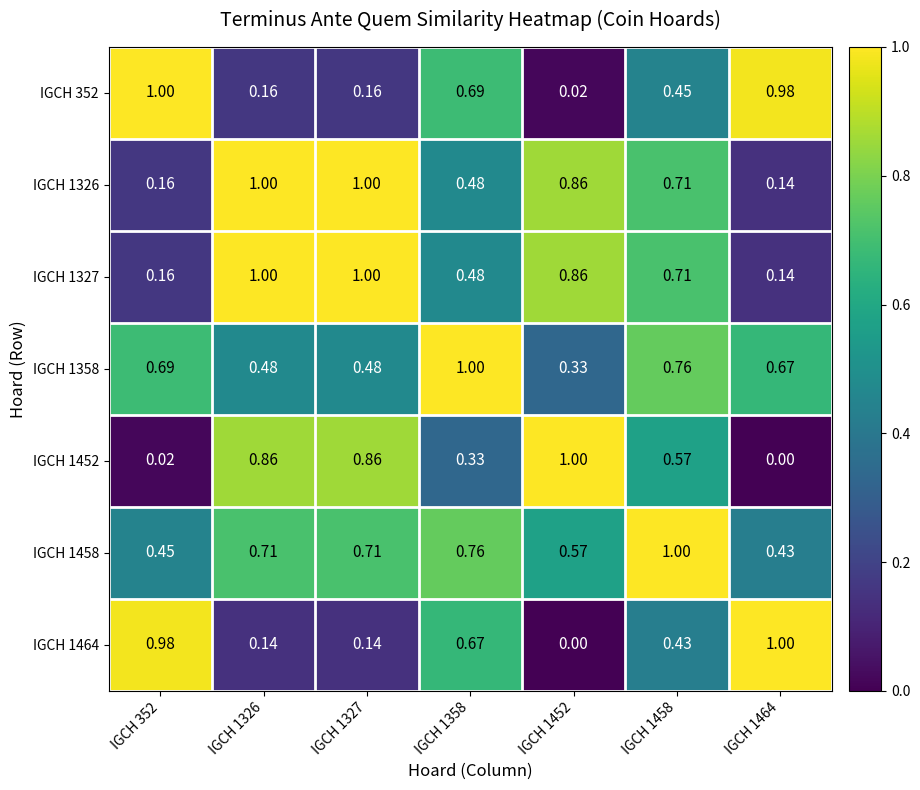

Is the value of IGCH 1458 at IGCH 1452 greater than the value of IGCH 1327 at IGCH 1452?

No